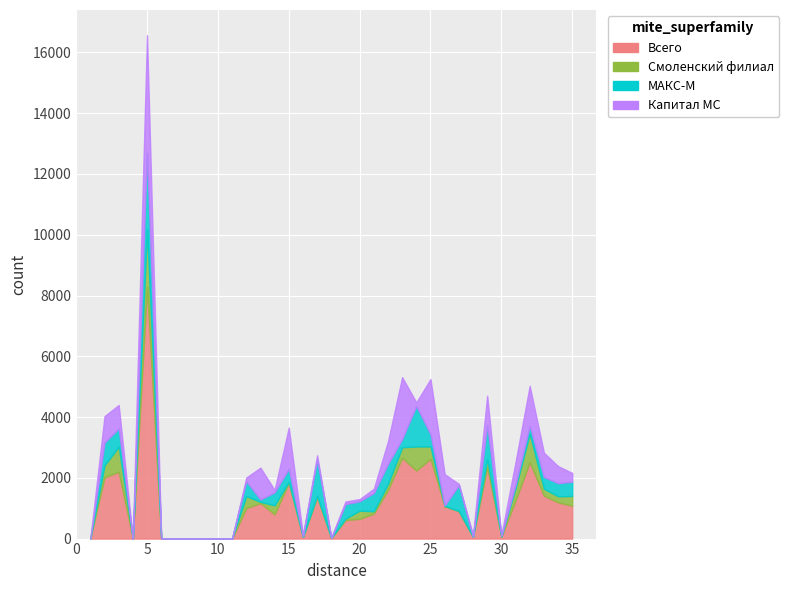

Between which two adjacent categories do Смоленский филиал and МАКС-М first intersect?

2 and 3